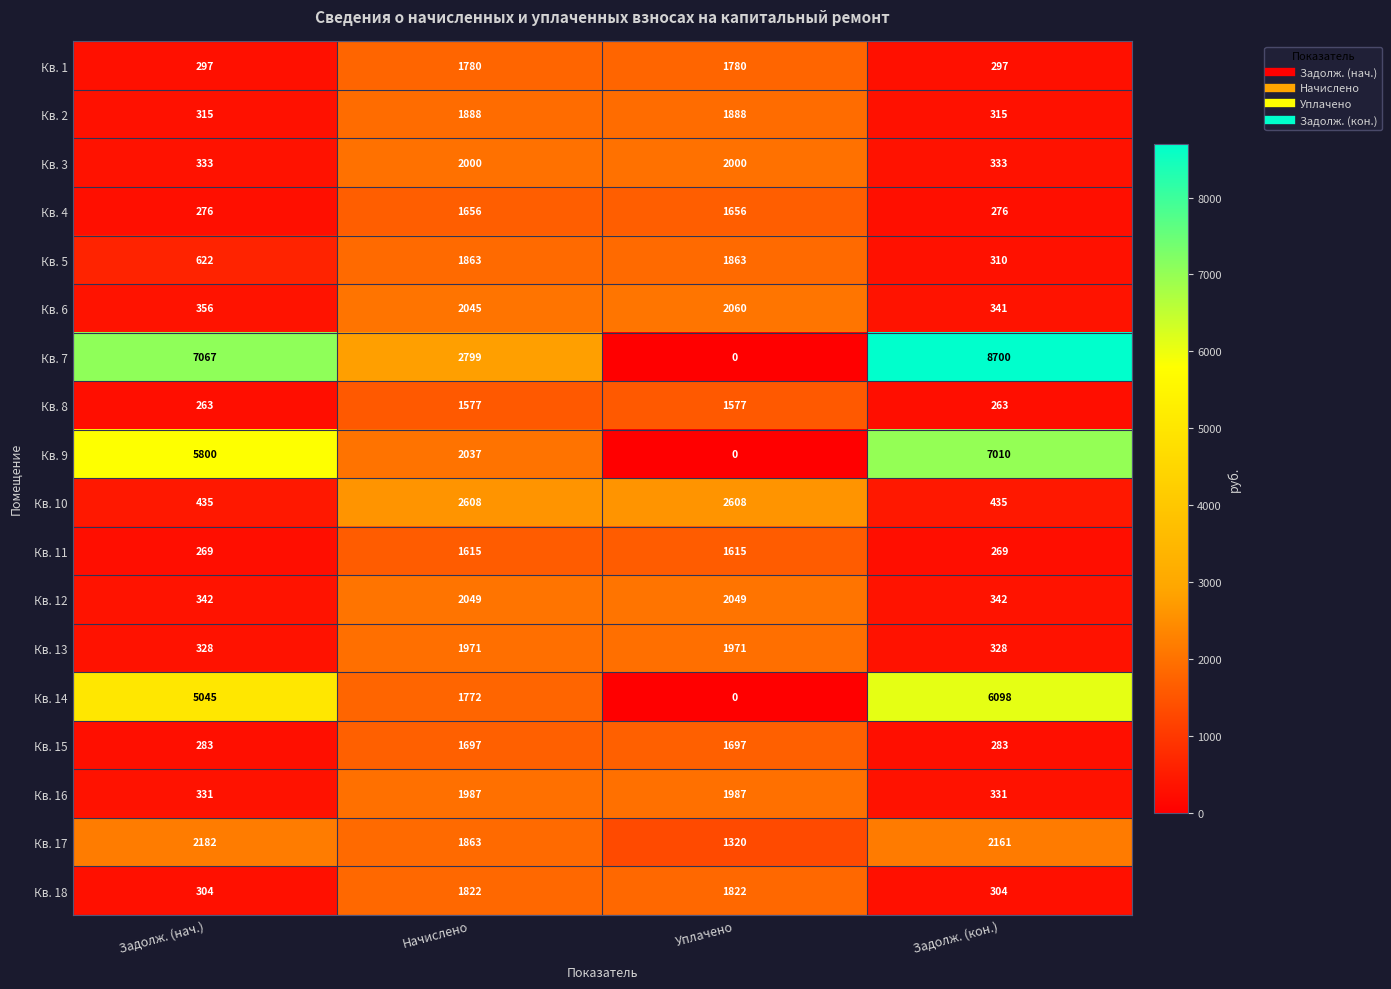

Is it true that Кв. 3 equals 333 at Задолж. (кон.)?

True